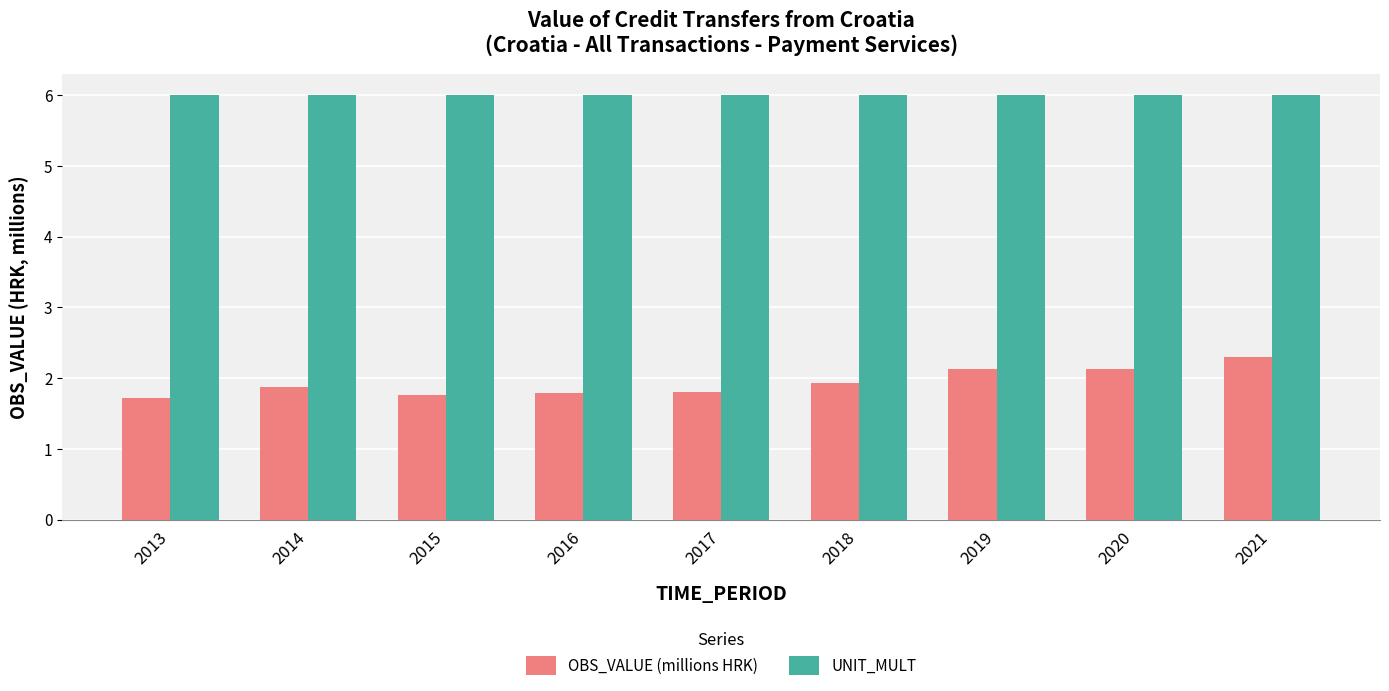

Reading left to right, what are all the values shown in this chart?

OBS_VALUE (millions HRK): 2013=1.7	2014=1.9	2015=1.8	2016=1.8	2017=1.8	2018=1.9	2019=2.1	2020=2.1	2021=2.3
UNIT_MULT: 2013=6.0	2014=6.0	2015=6.0	2016=6.0	2017=6.0	2018=6.0	2019=6.0	2020=6.0	2021=6.0